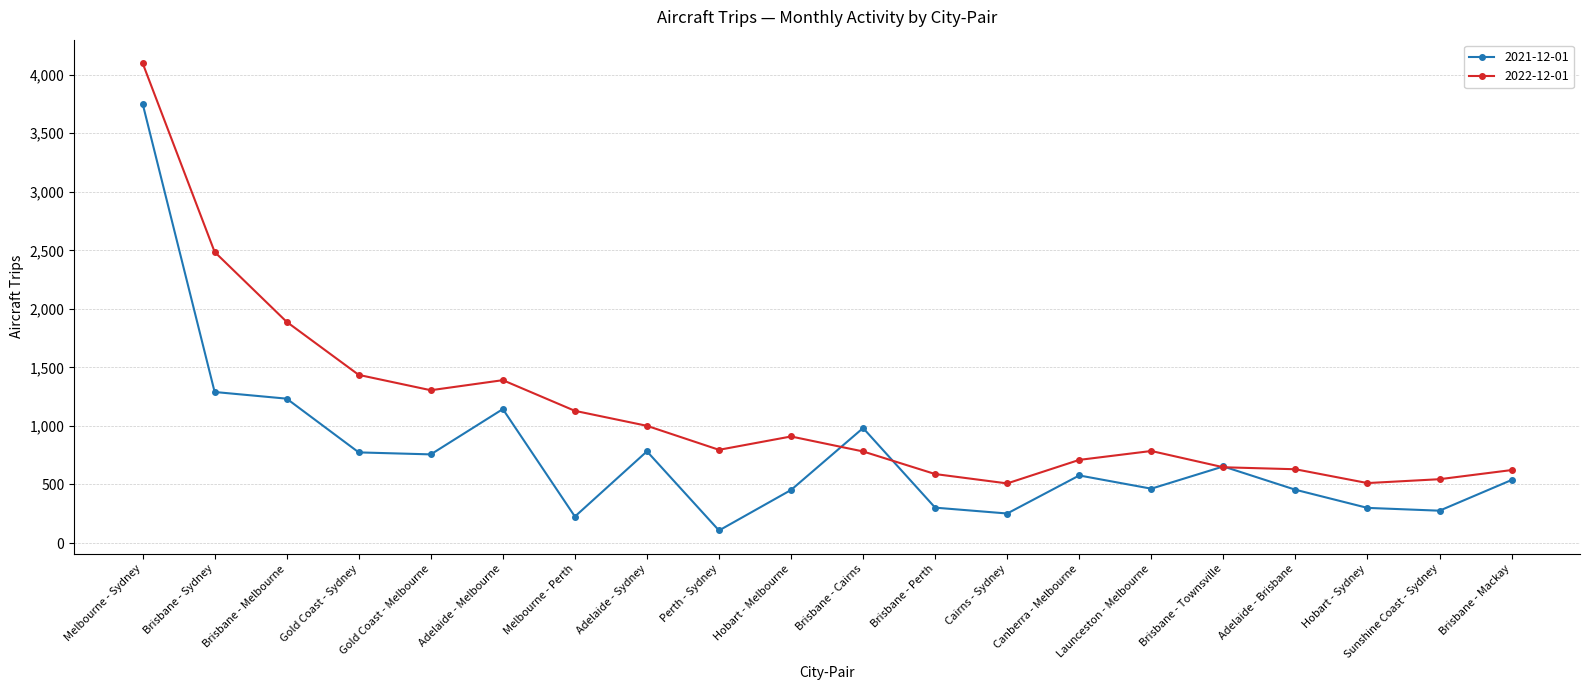

Which series has the largest total across all categories?

2022-12-01